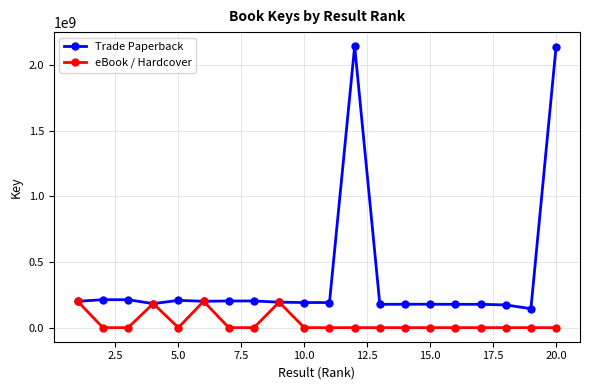

How many lines are shown in the chart?

2